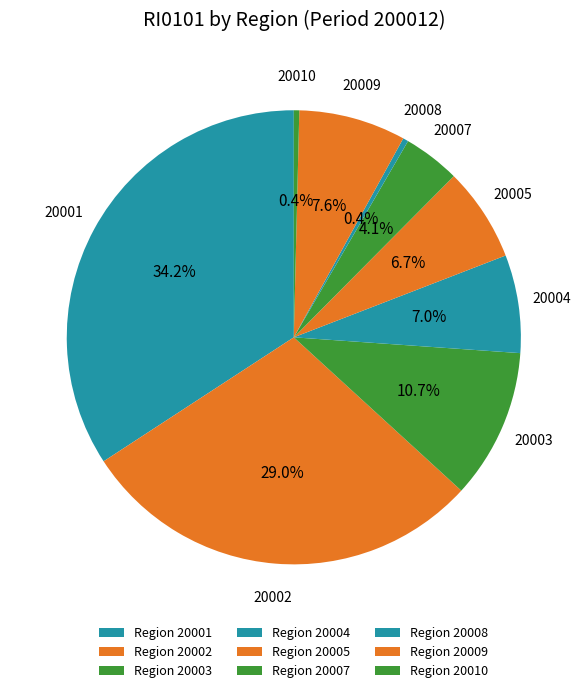

How many slices are in this pie chart?

9